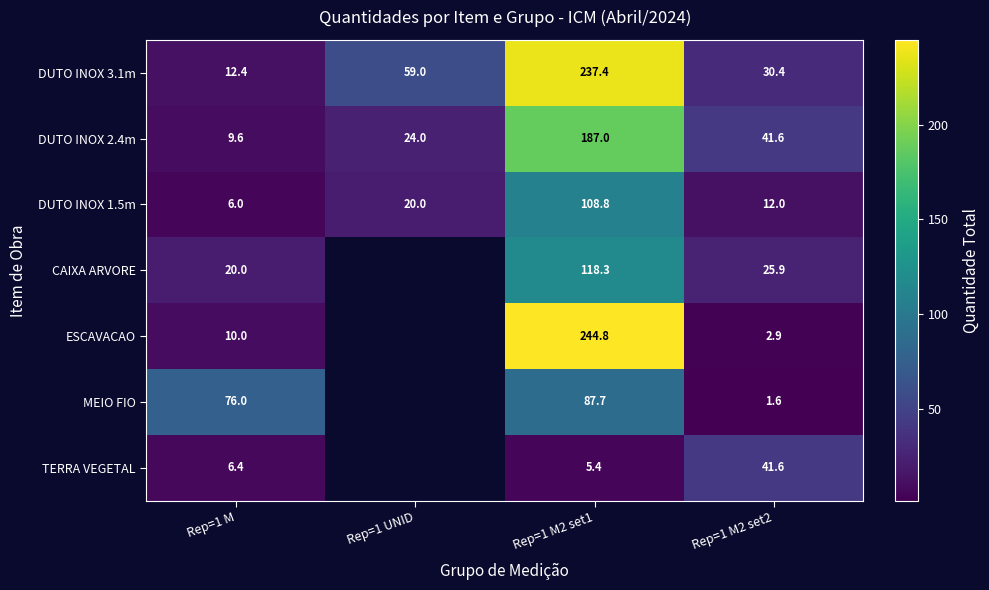

Which category has the lowest value in the DUTO INOX 2.4m series?

Rep=1 M